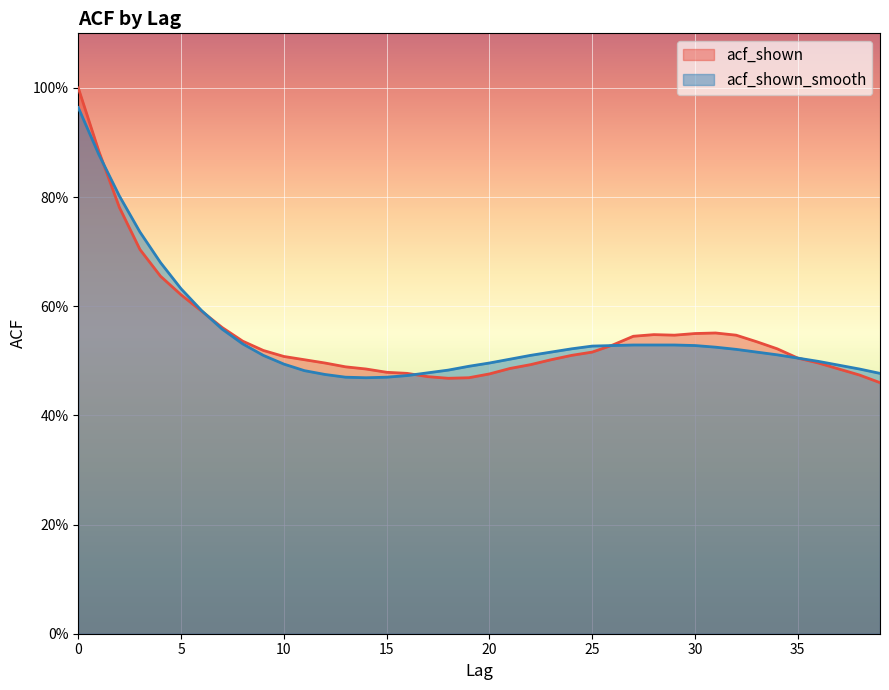

True or false: acf_shown and acf_shown_smooth cross at least once.

True